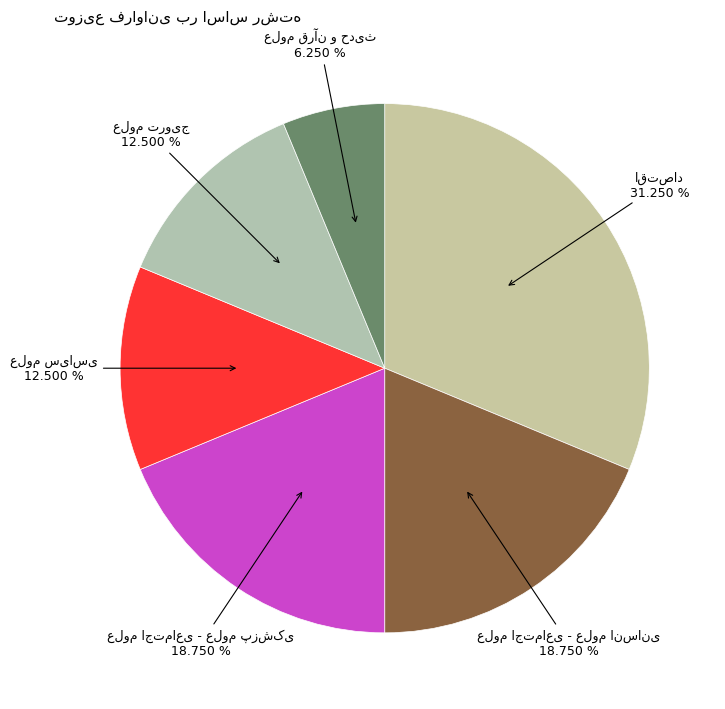

How many slices are in this pie chart?

6